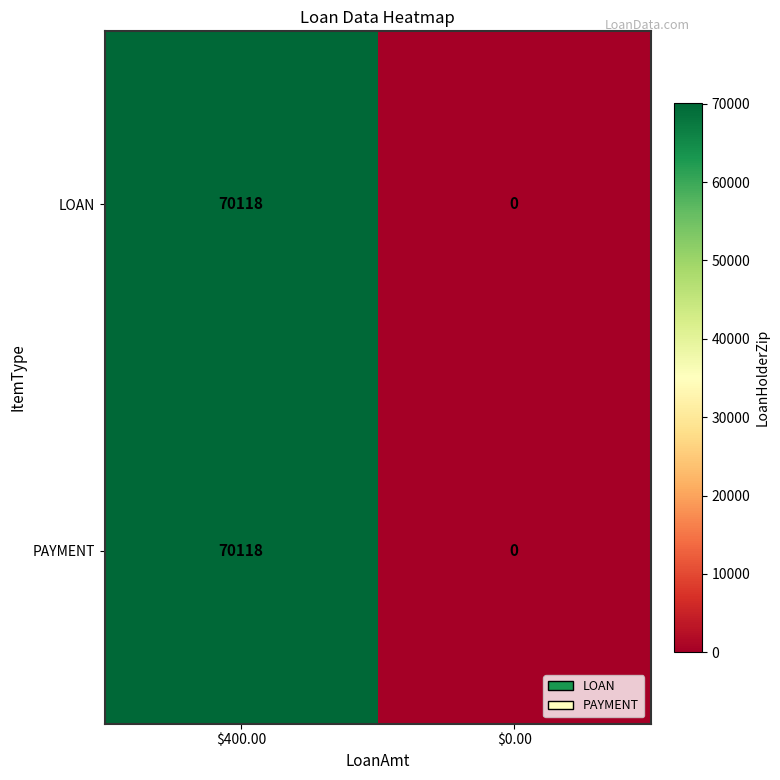

Reading right to left, list all the values displayed in this chart.

LOAN: 0	70118
PAYMENT: 0	70118